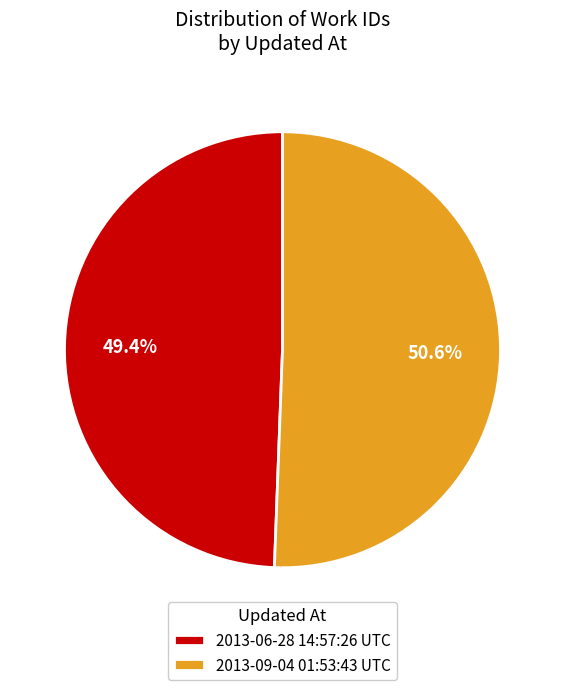

Is there a majority slice in this chart?

Yes